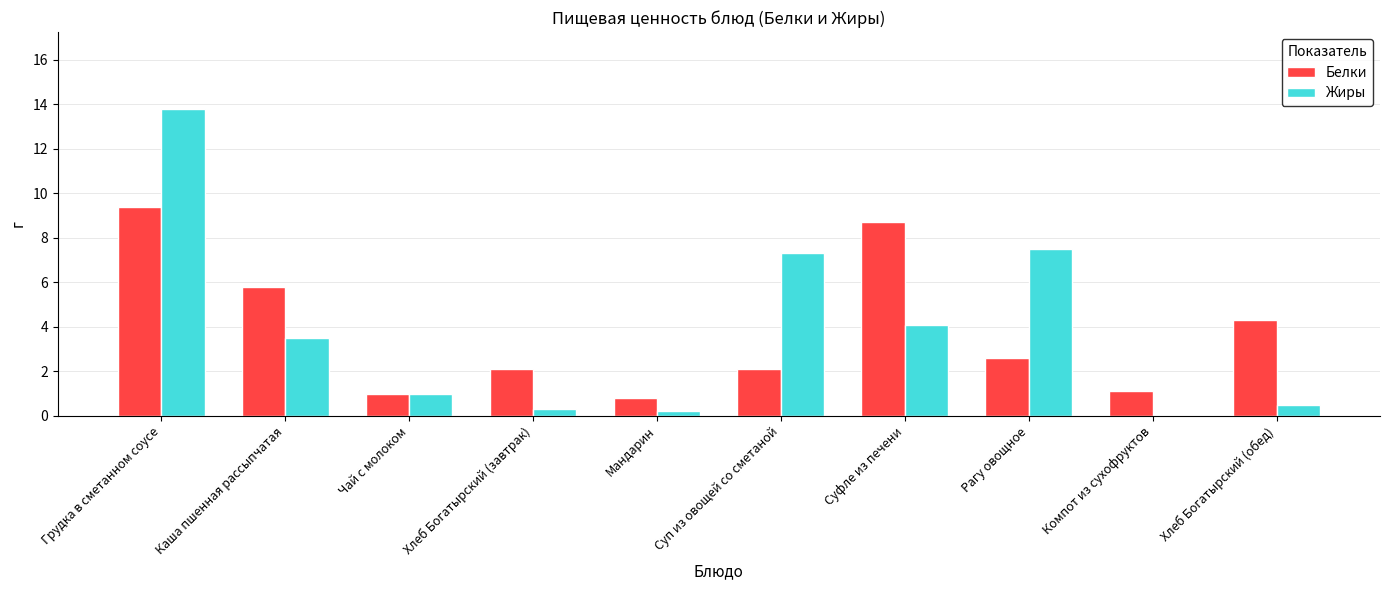

Which series changed the most between Компот из сухофруктов and Хлеб Богатырский (обед)?

Белки